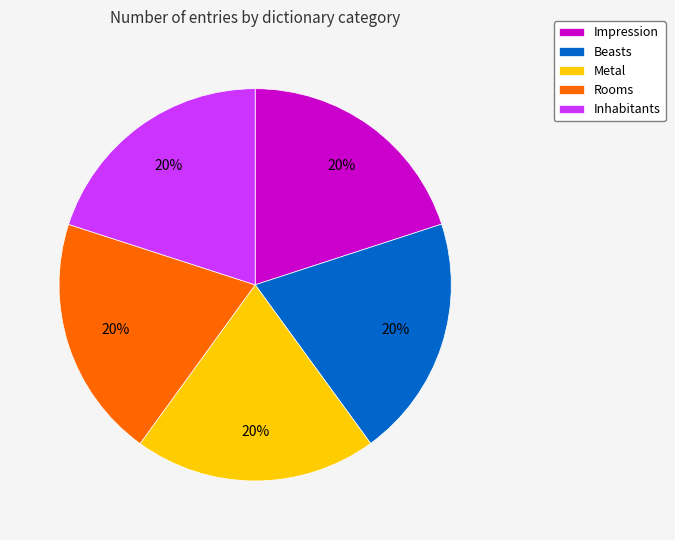

What percentage is the Metal slice, to the nearest percent?

20%